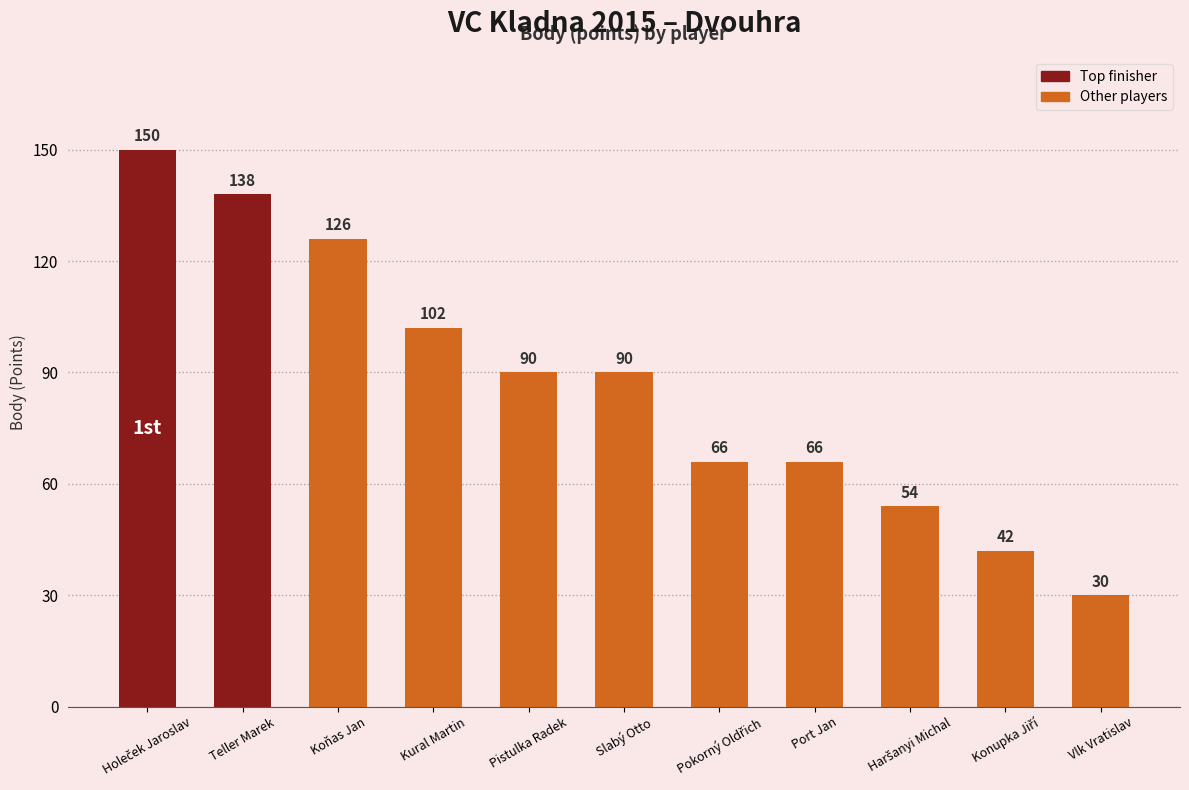

What is the maximum value shown in the chart?

150